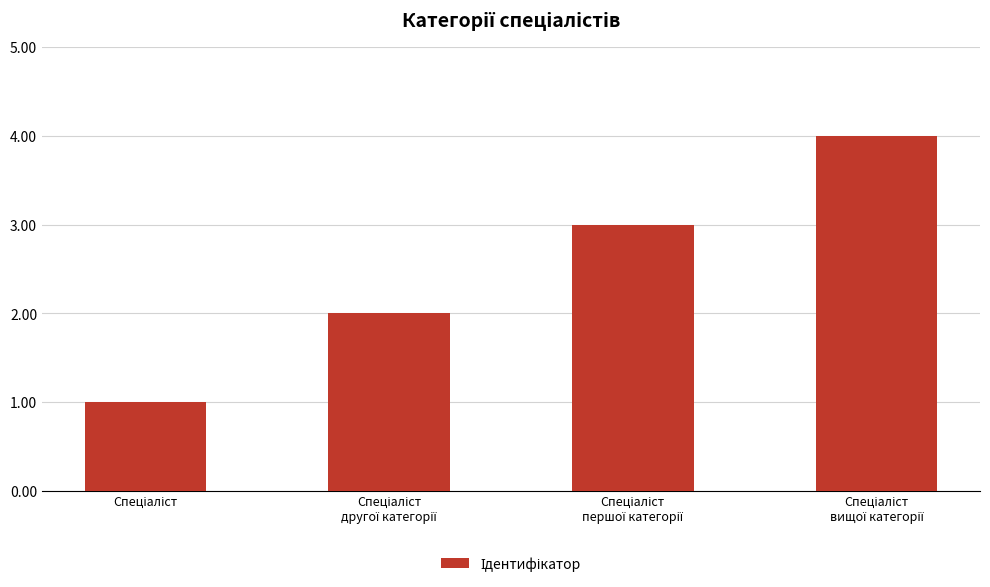

What is the sum of all values?

10